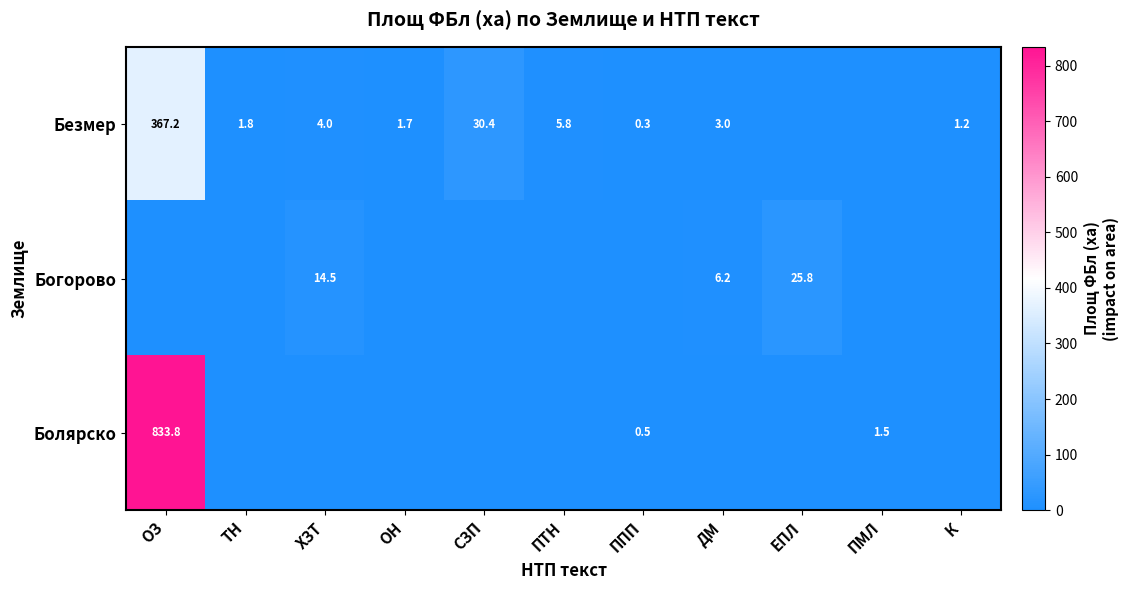

True or false: Безмер has a value of 0.3 at ППП.

True